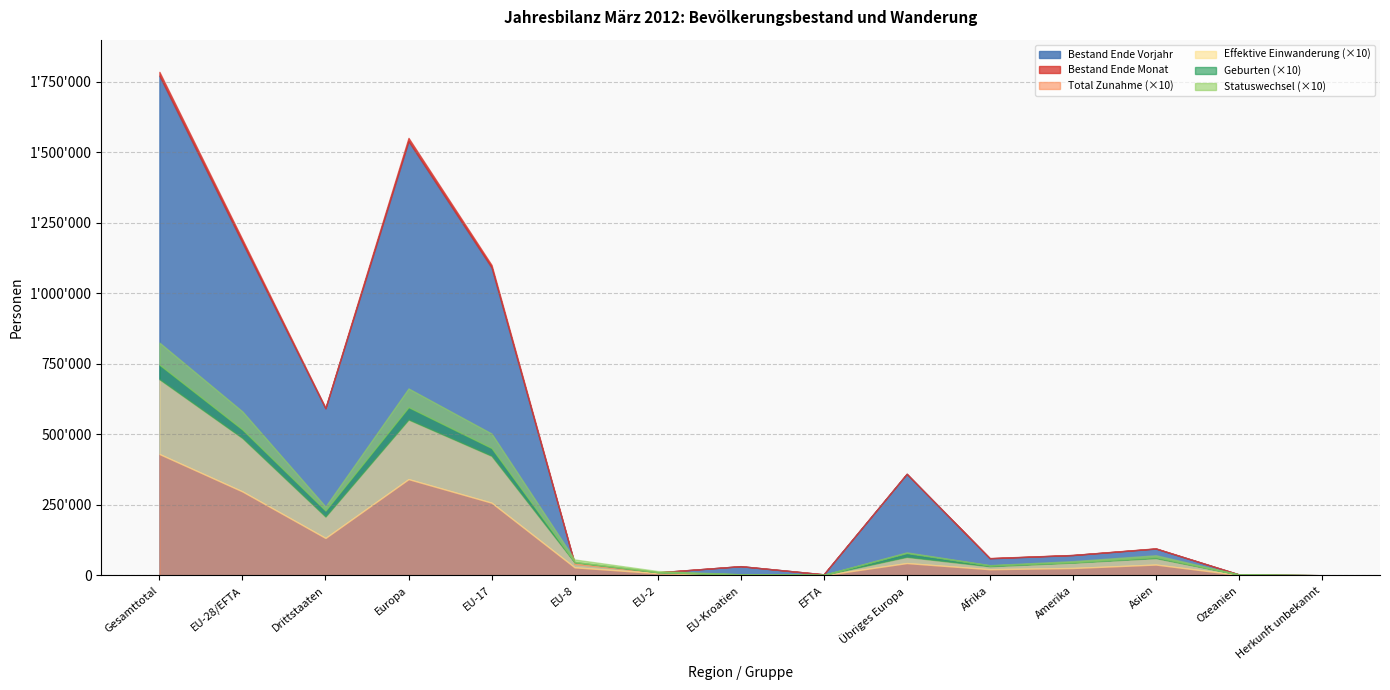

True or false: Effektive Einwanderung and Total Zunahme cross at least once.

False